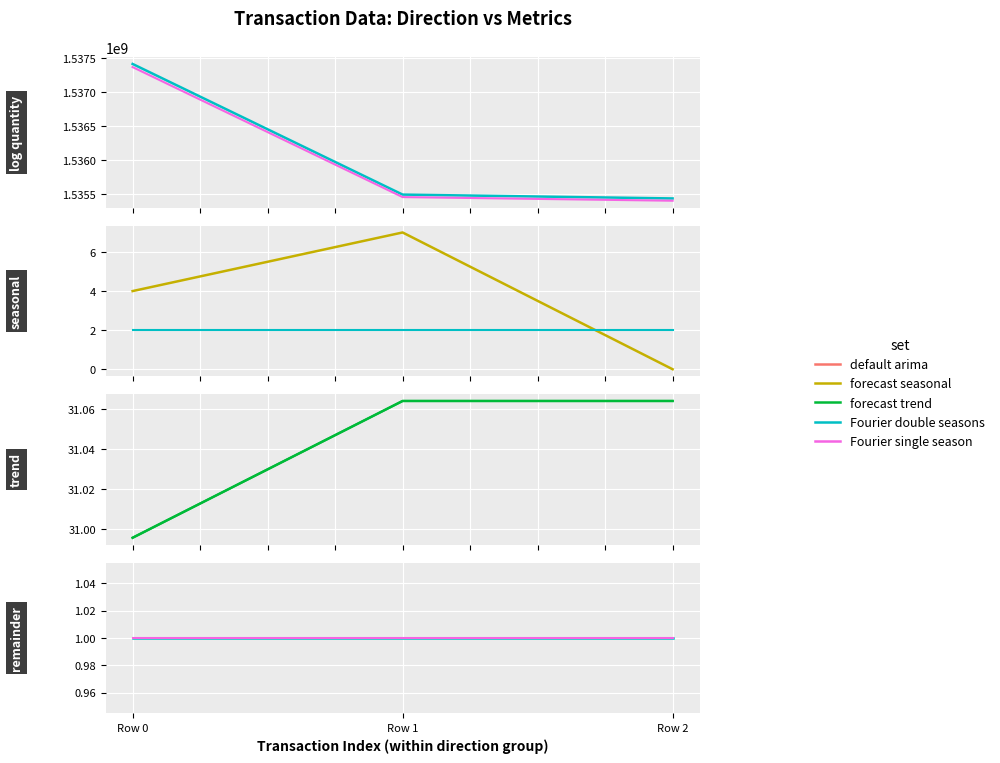

Which has a higher value, Row 0 or Row 2?

Row 0